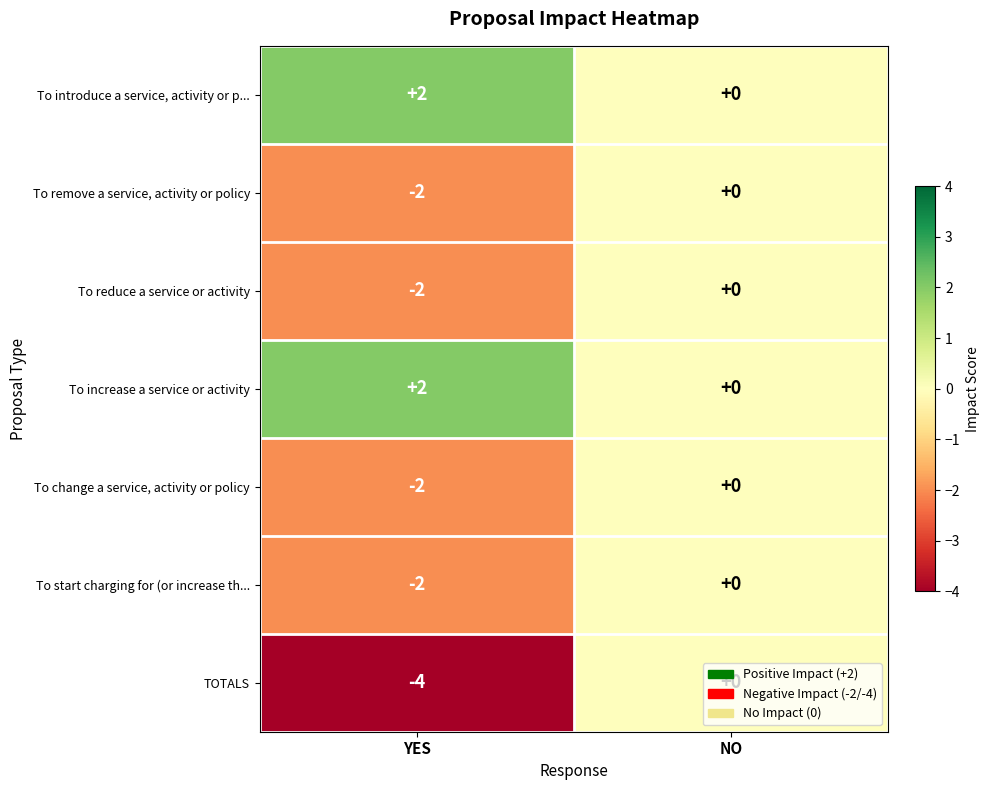

Between YES and NO, which series saw the biggest shift?

TOTALS